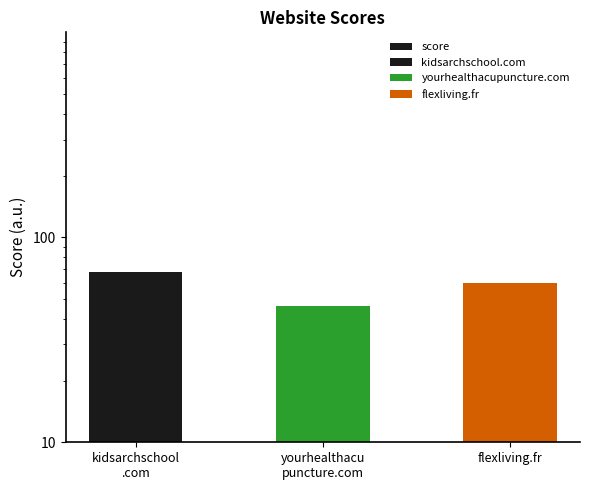

Approximately how many times larger is the value at flexliving.fr compared to kidsarchschool
.com?

0.9